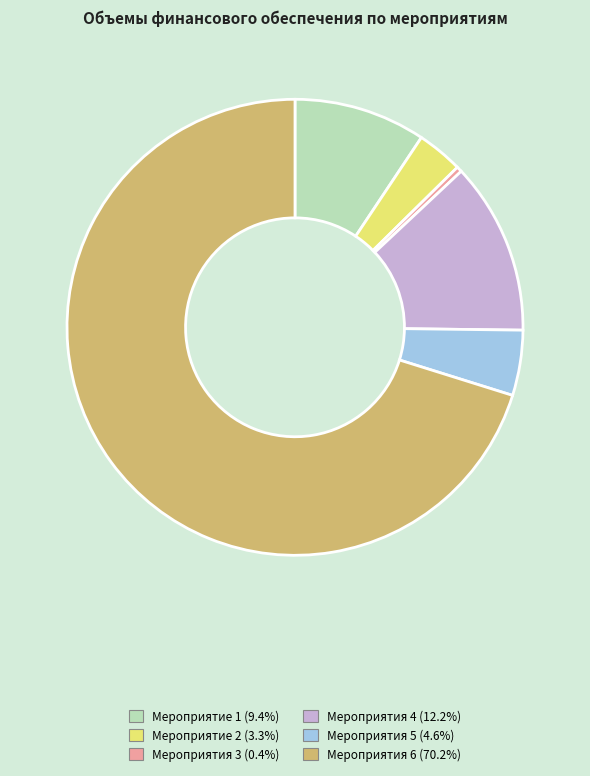

Rank the categories by value from lowest to highest.

Мероприятия 3, Мероприятие 2, Мероприятия 5, Мероприятие 1, Мероприятия 4, Мероприятия 6